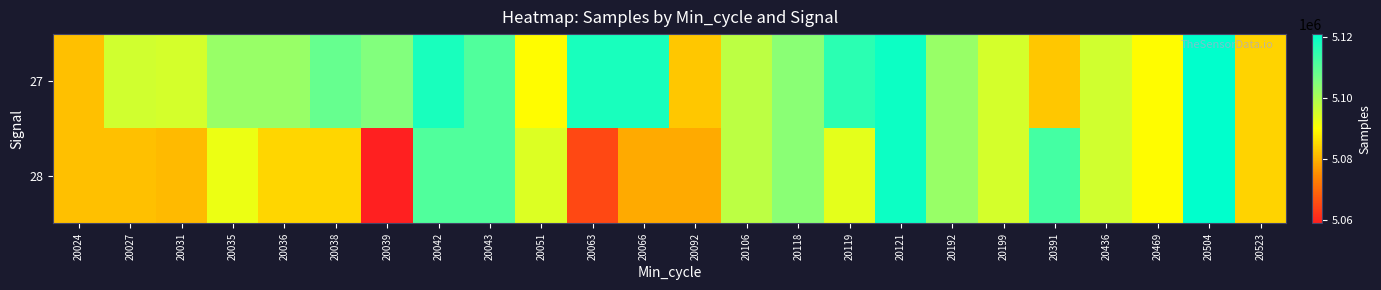

Rank the series at 20119 from lowest to highest value.

28, 27